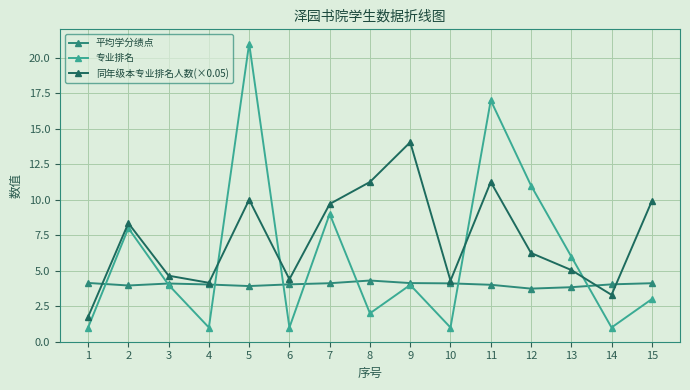

What is the average value of the 专业排名 series?

6.0